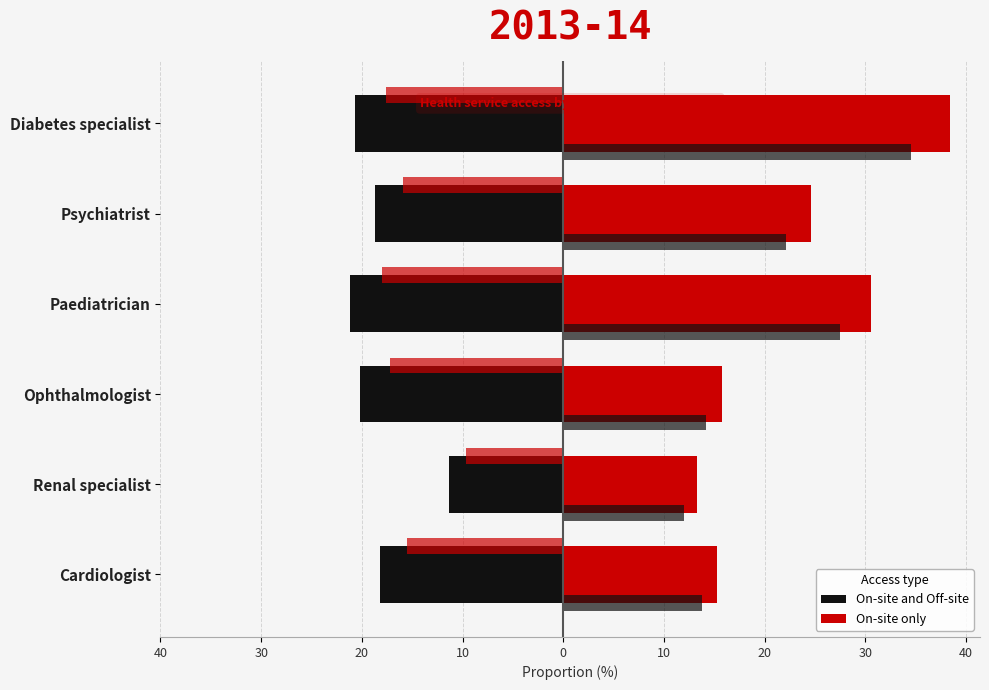

Are the bars grouped side by side (vs. stacked)?

Yes